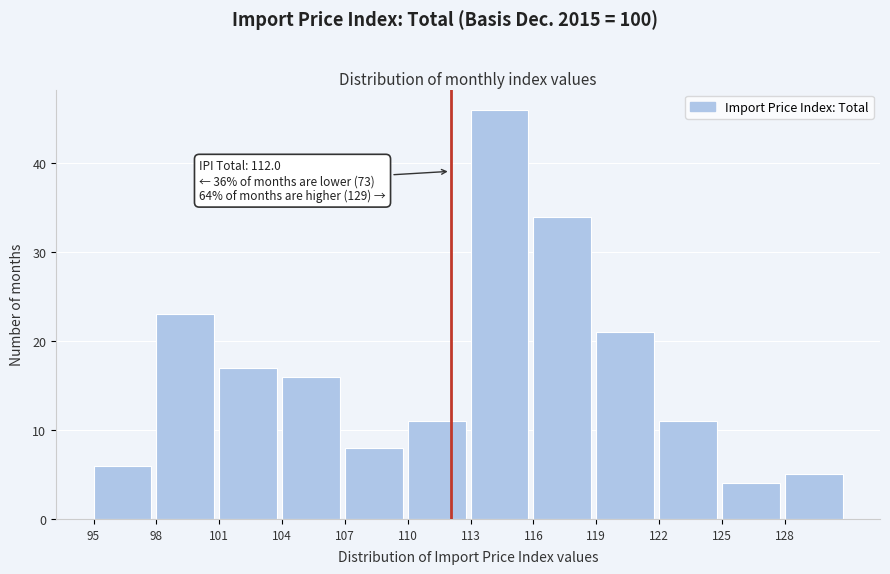

Which range on the x-axis has the tallest bar?

113 to 116